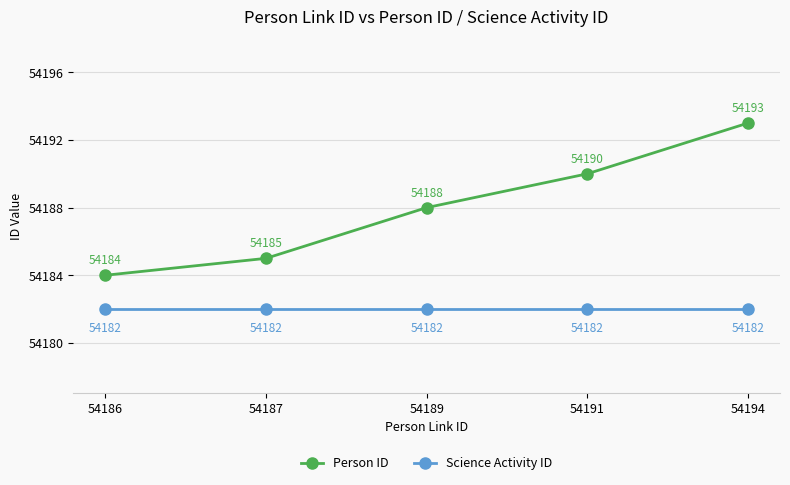

What is the sum of the Person ID values at 54191 and 54194?

108383